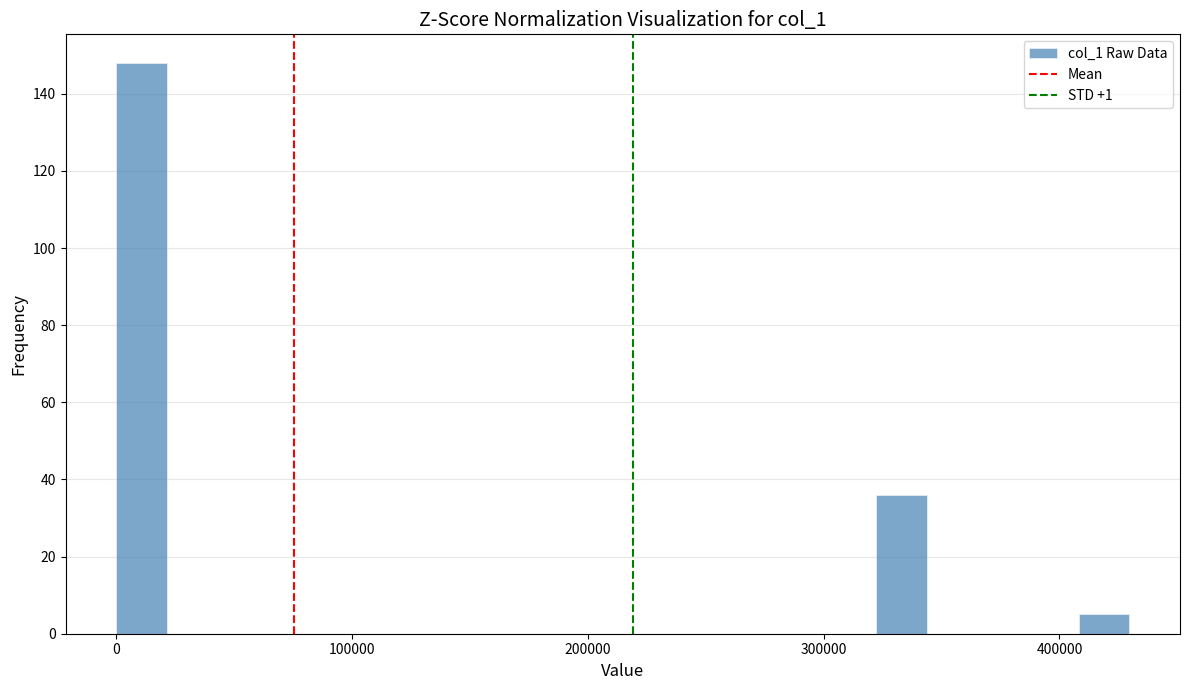

Around what value on the x-axis is the tallest bar? Give the approximate position of its centre, as read against the axis.

10000